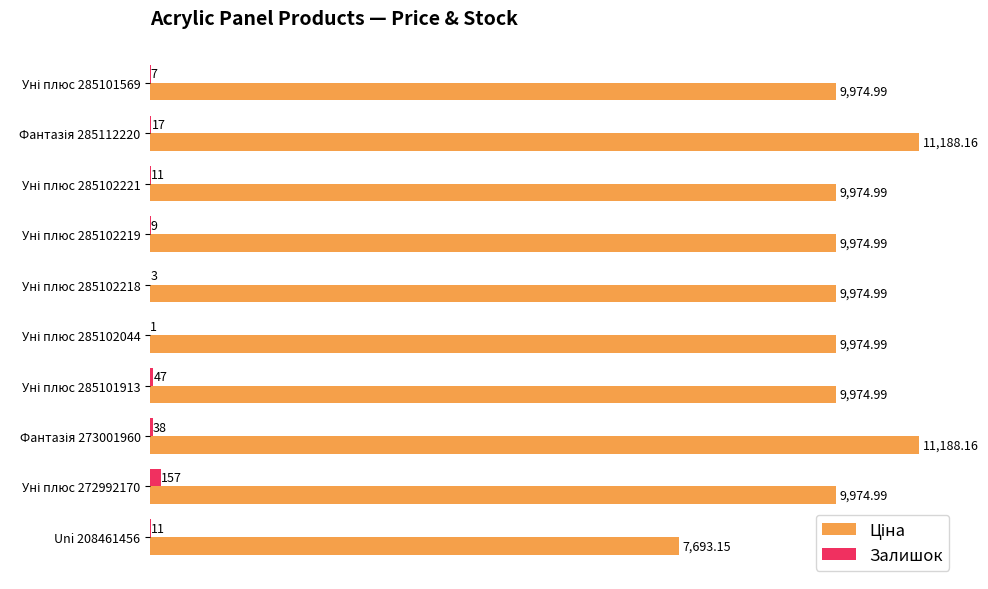

What position from the right is Уні плюс 285102218?

6